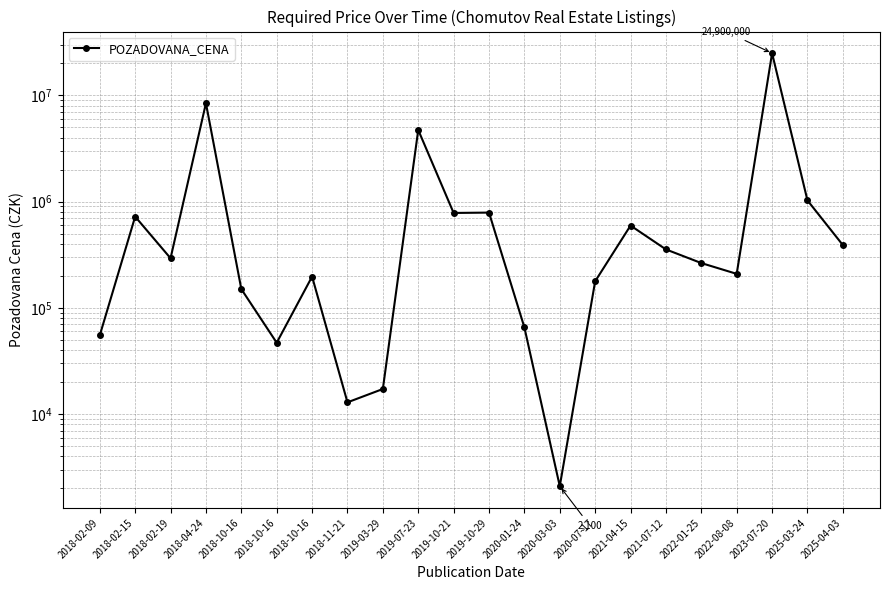

Between 2025-03-24 and 2023-07-20, which is larger?

2023-07-20